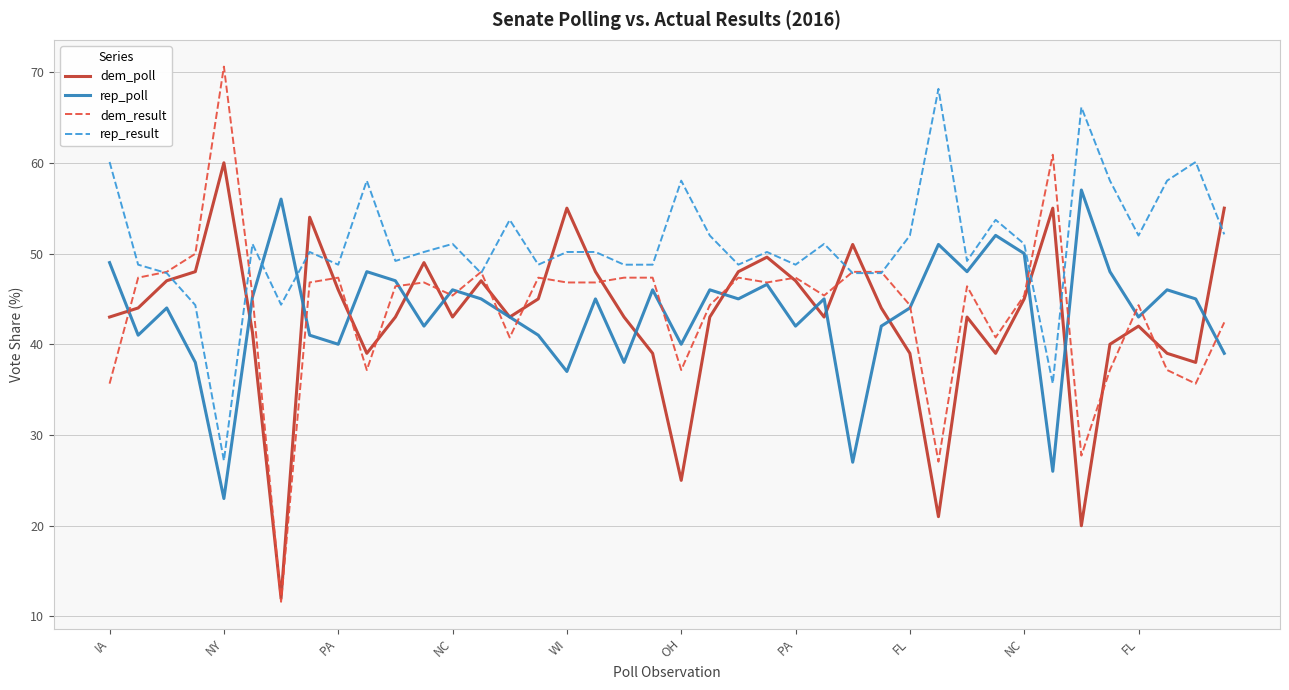

What is the highest value of the rep_result series?

68.2